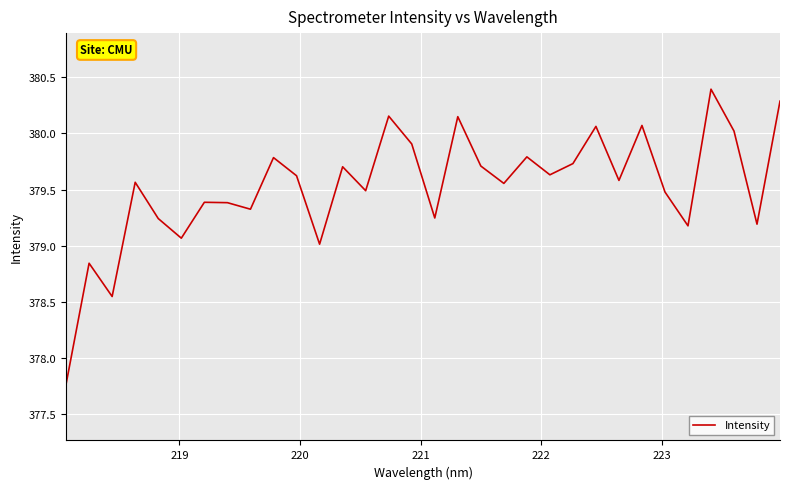

What is the difference between the maximum and minimum values?

2.6